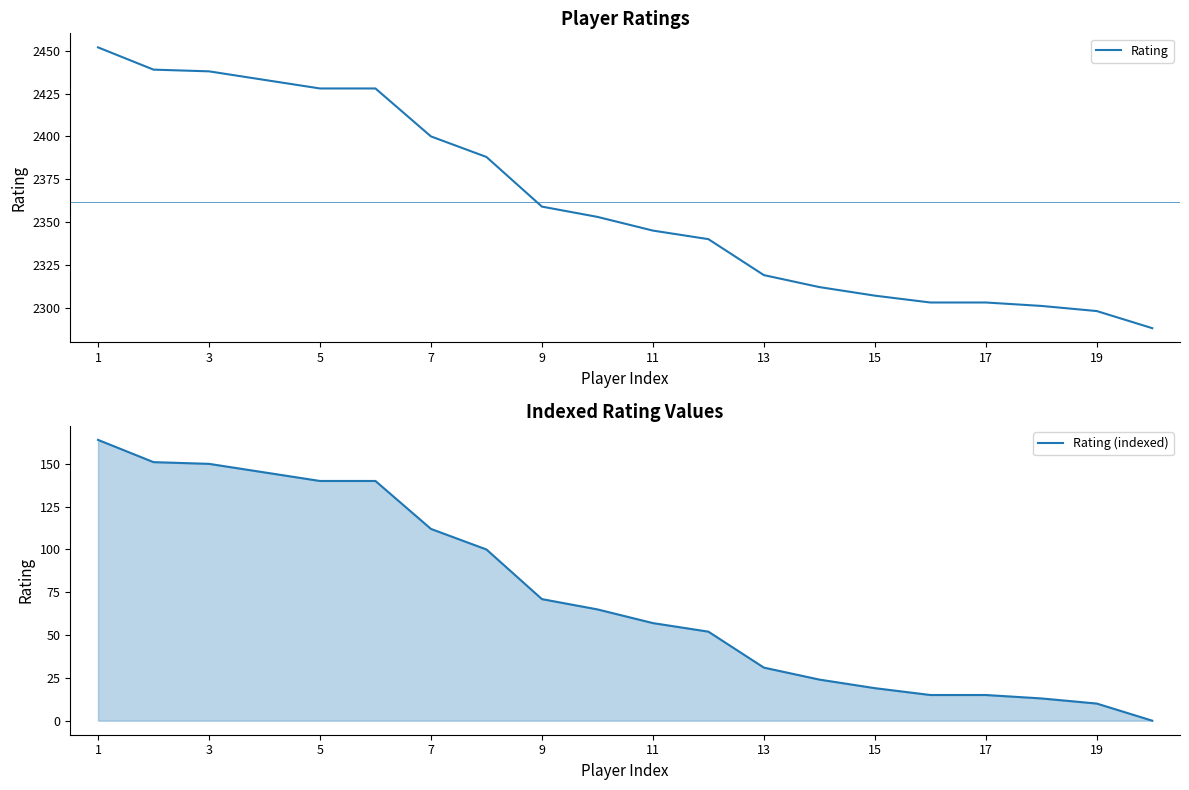

What is the sum of all Rating (indexed) values?

1474